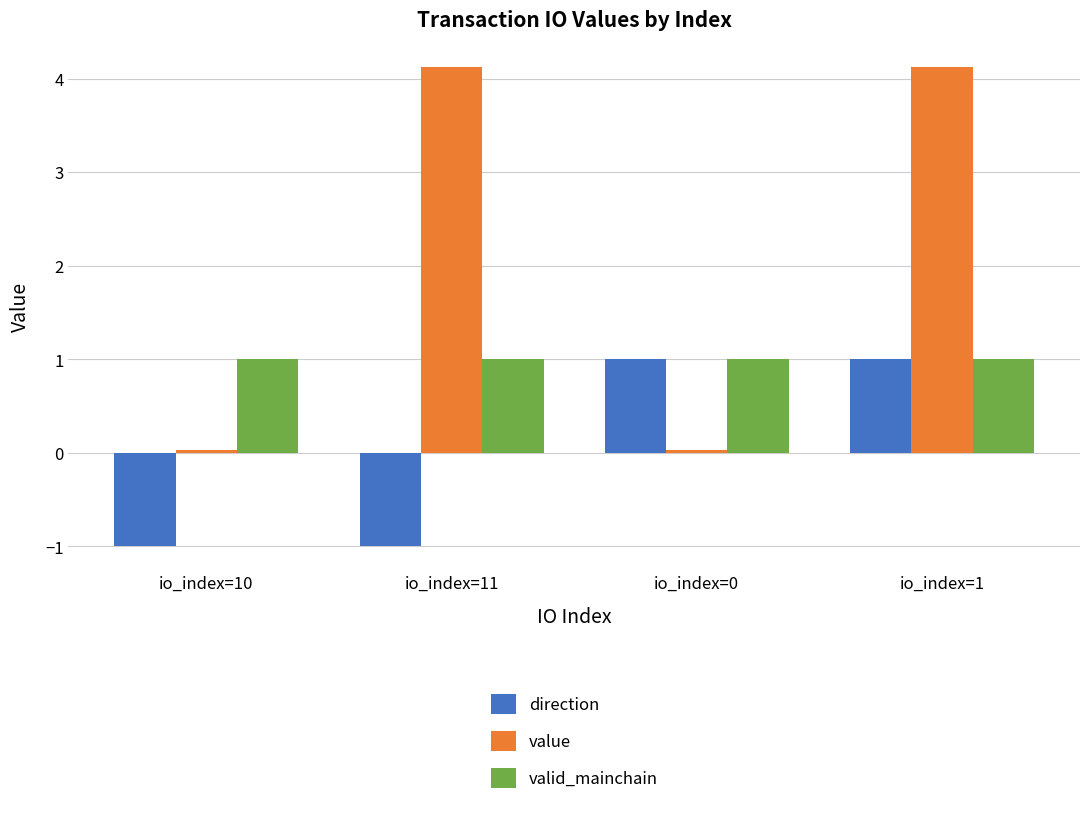

What is the difference between the maximum and minimum values in the direction series?

2.0